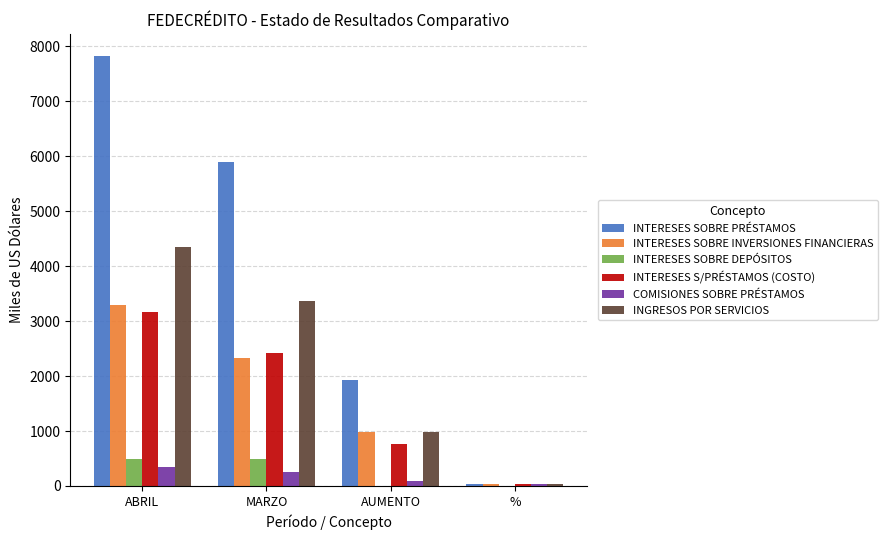

What is the total value across all series at AUMENTO?

4733.6